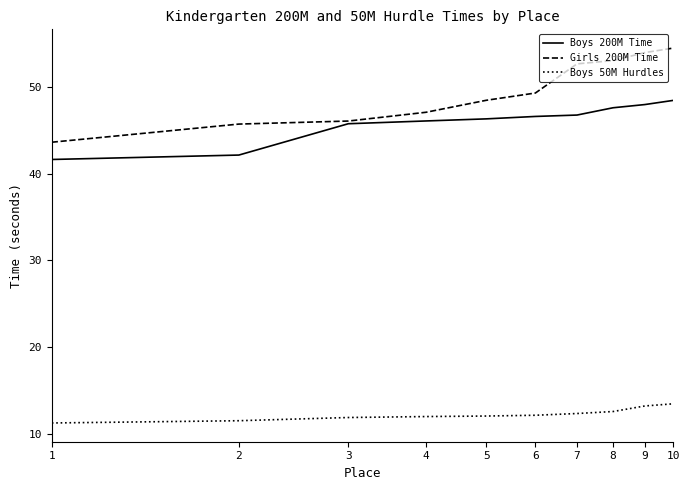

What is the smallest value displayed?

11.3